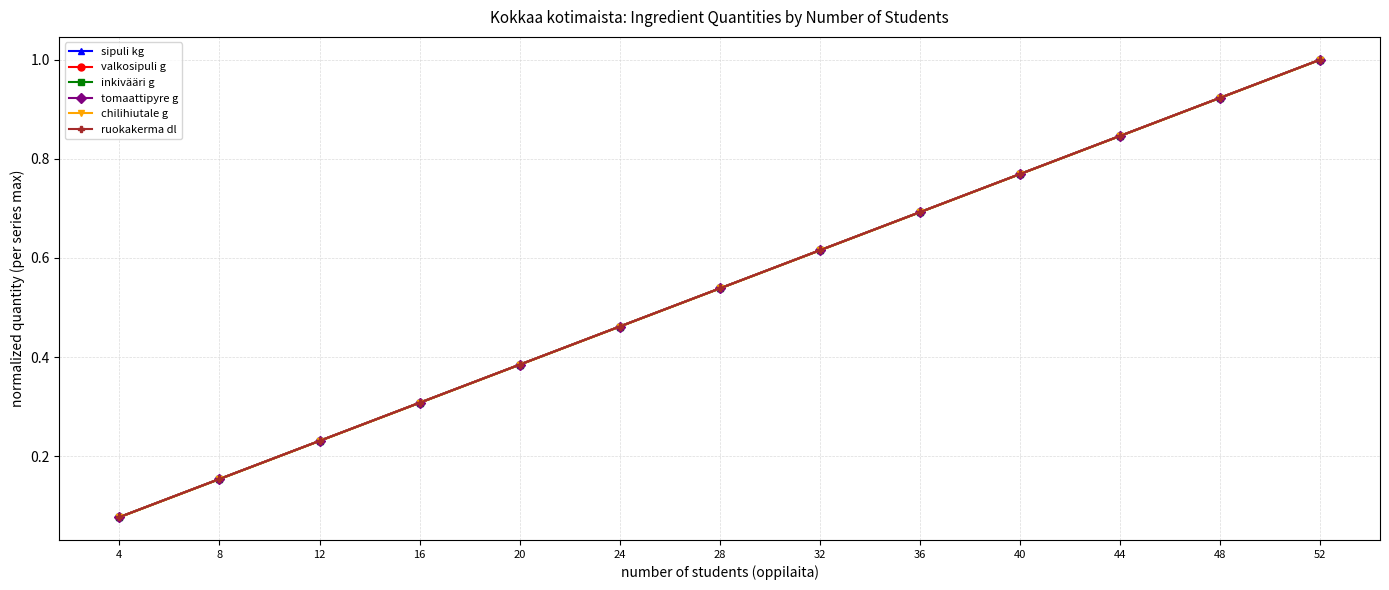

Count the number of categories in the chart.

13